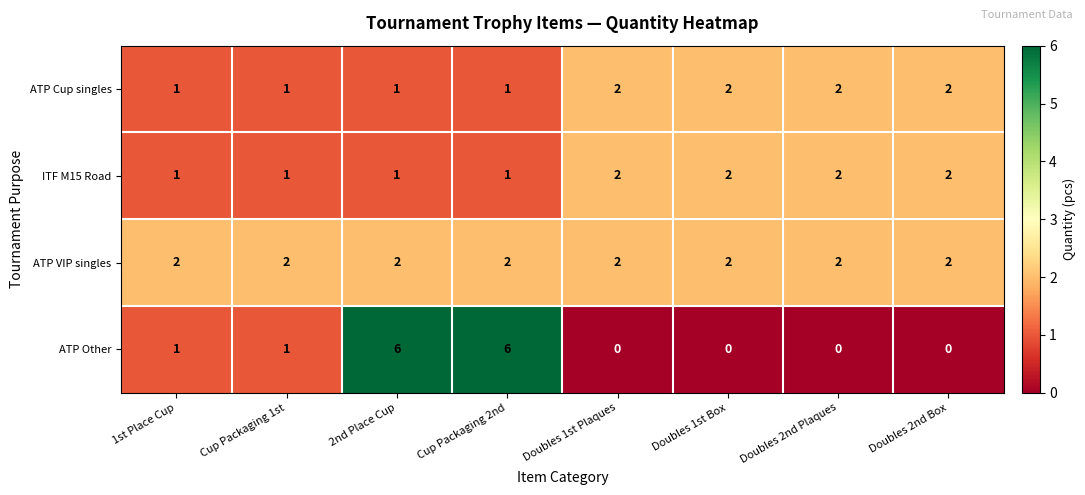

Is the value of ATP Cup singles at Cup Packaging 1st greater than the value of ITF M15 Road at Doubles 1st Plaques?

No